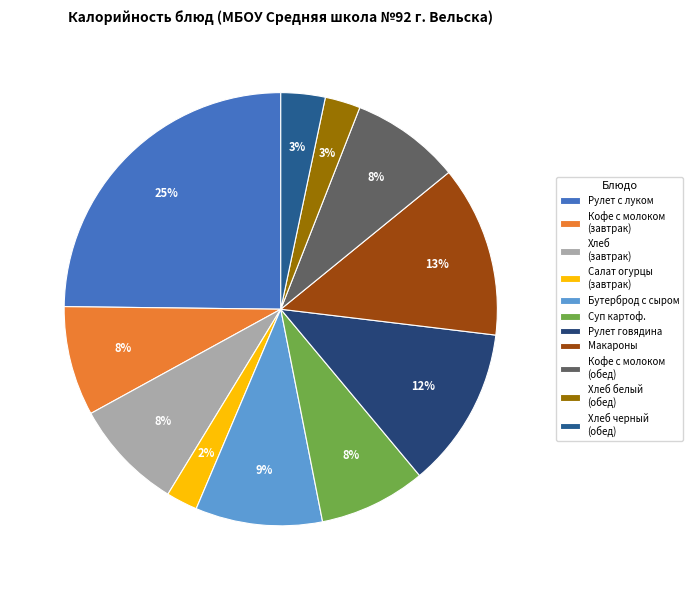

Count the number of slices in the pie.

11